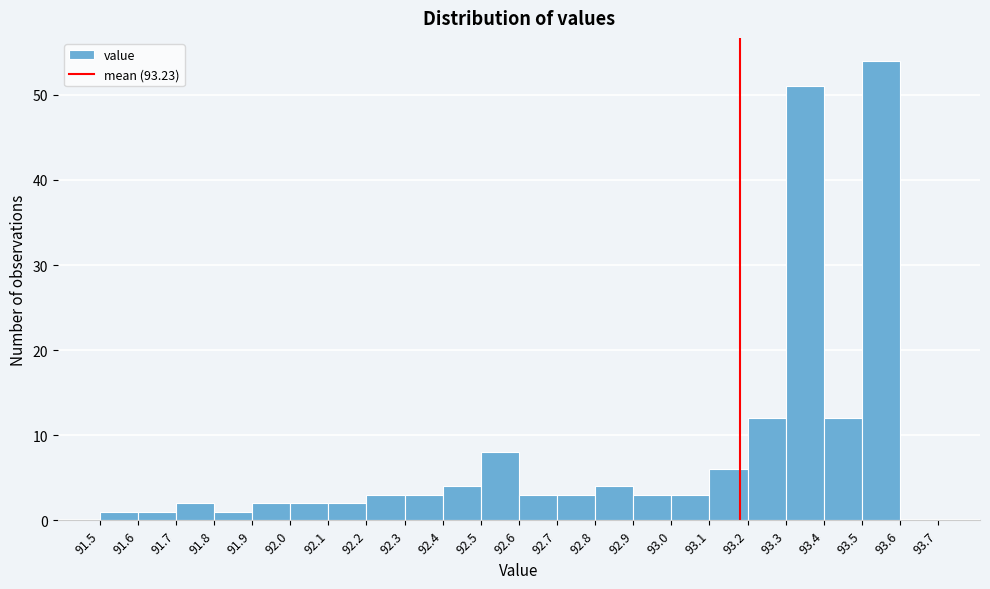

Reading left to right, transcribe all the data shown in this chart.

91.5=1	91.6=1	91.7=2	91.8=1	91.9=2	92.0=2	92.1=2	92.2=3	92.3=3	92.4=4	92.5=8	92.6=3	92.7=3	92.8=4	92.9=3	93.0=3	93.1=6	93.2=12	93.3=51	93.4=12	93.5=54	93.6=0